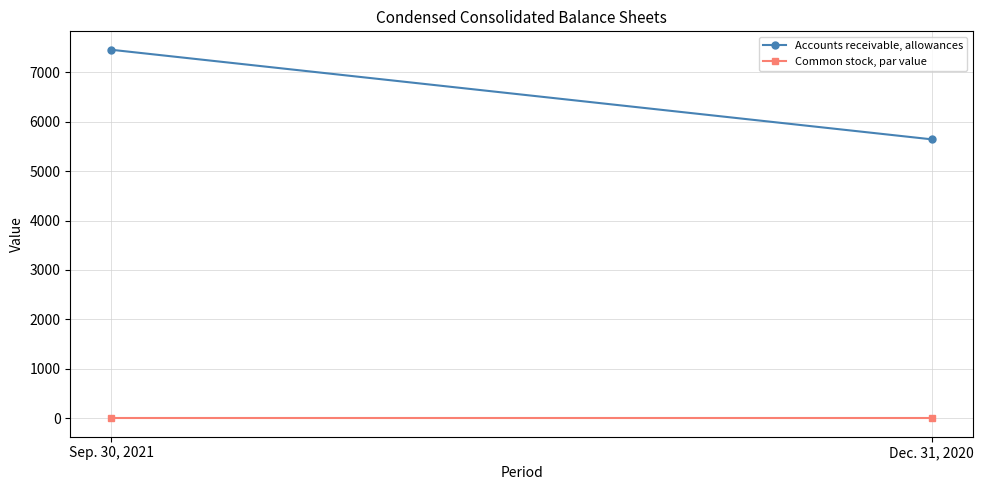

Is it true that Accounts receivable, allowances equals 5642.0 at Dec. 31, 2020?

True